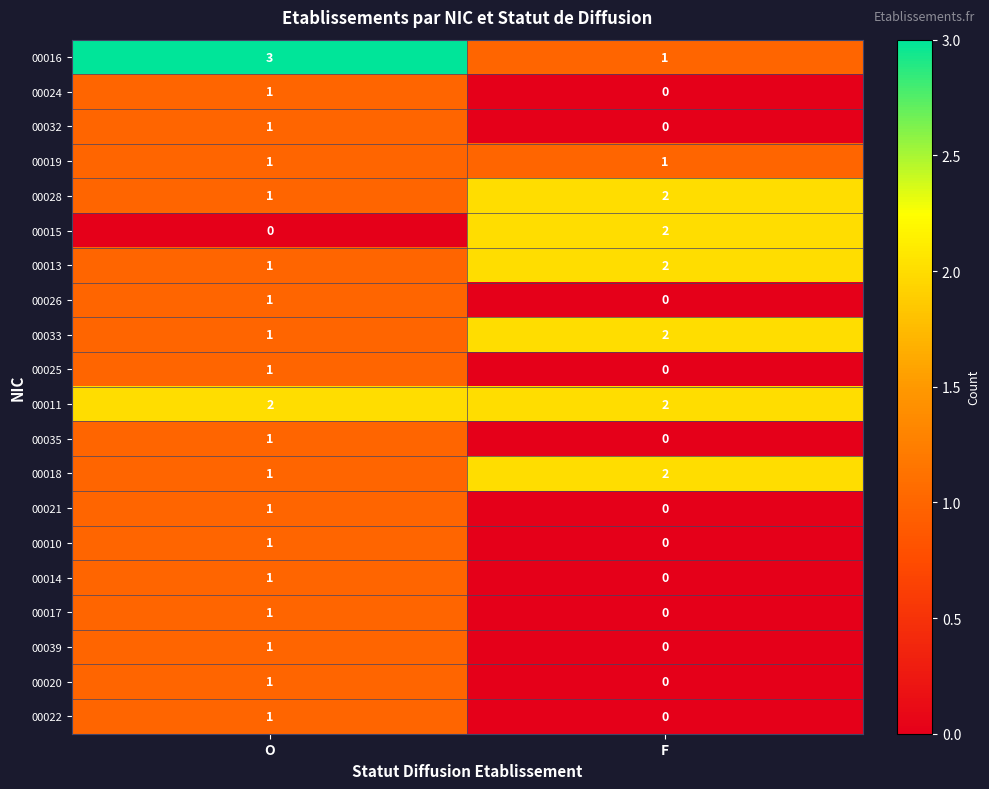

How many values in 00035 are above zero?

1